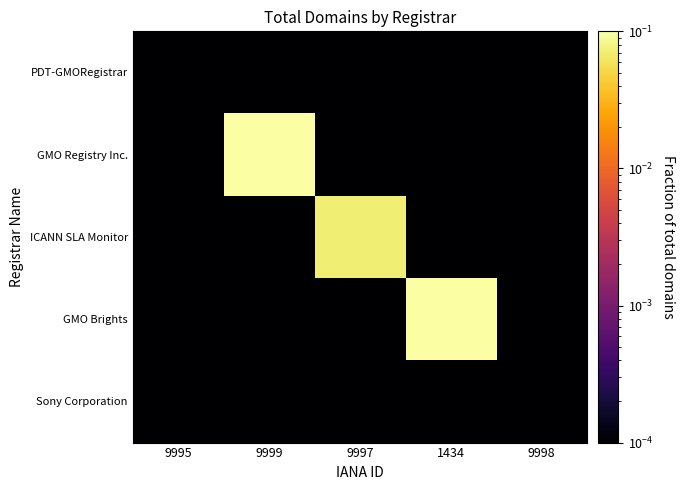

What is the maximum value shown in the chart?

0.5